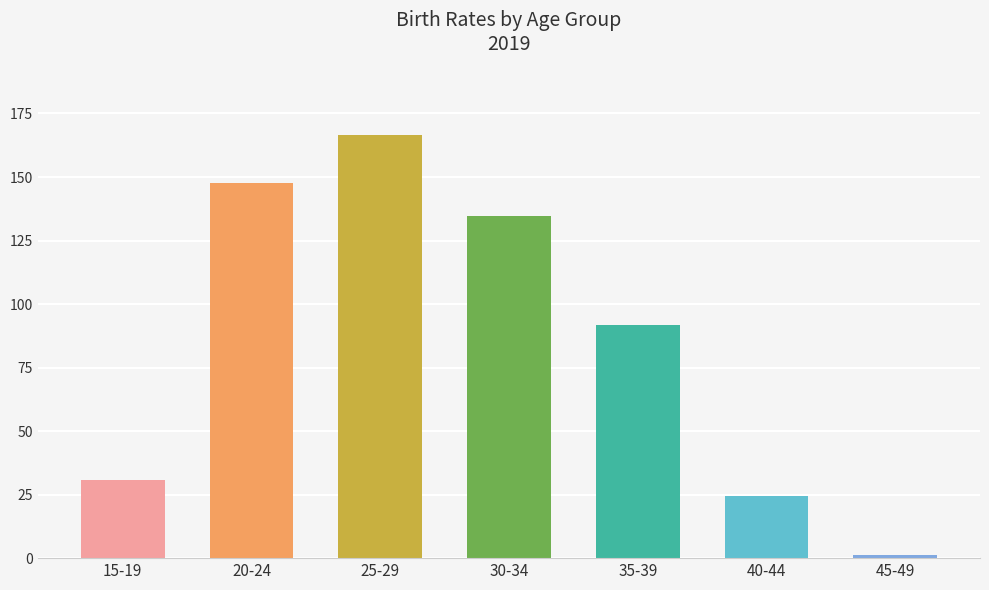

What is the difference between the maximum and minimum values?

165.5